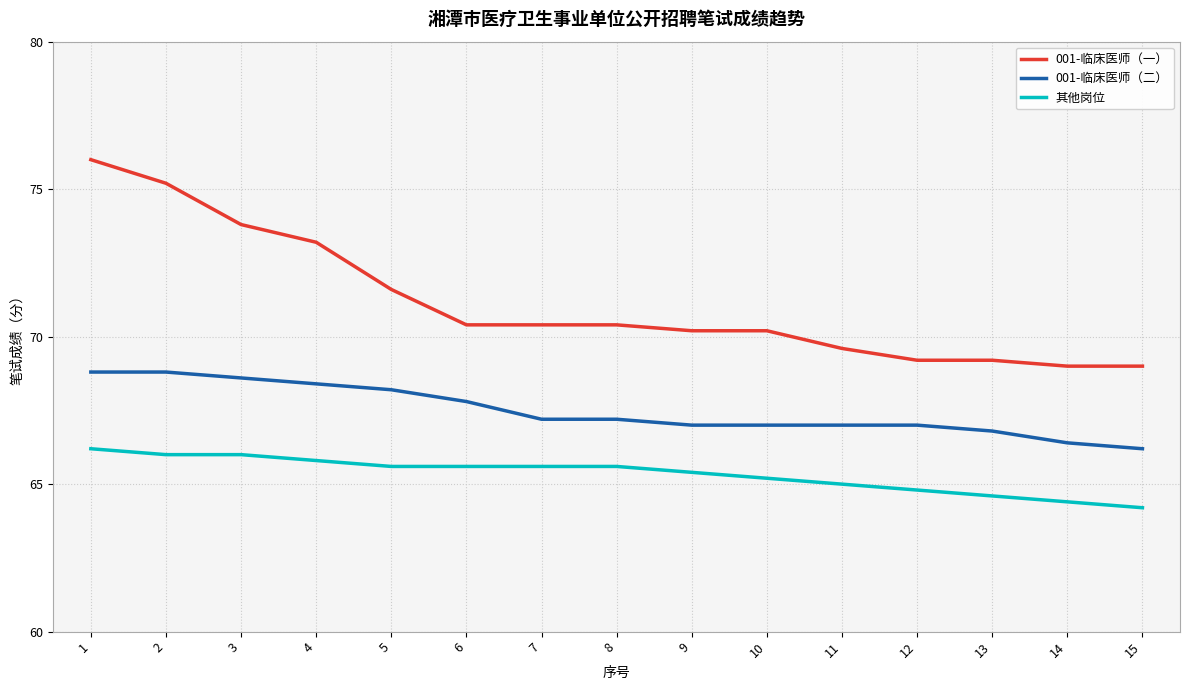

What is the difference between the second highest and second lowest values in the 其他岗位 series?

1.6